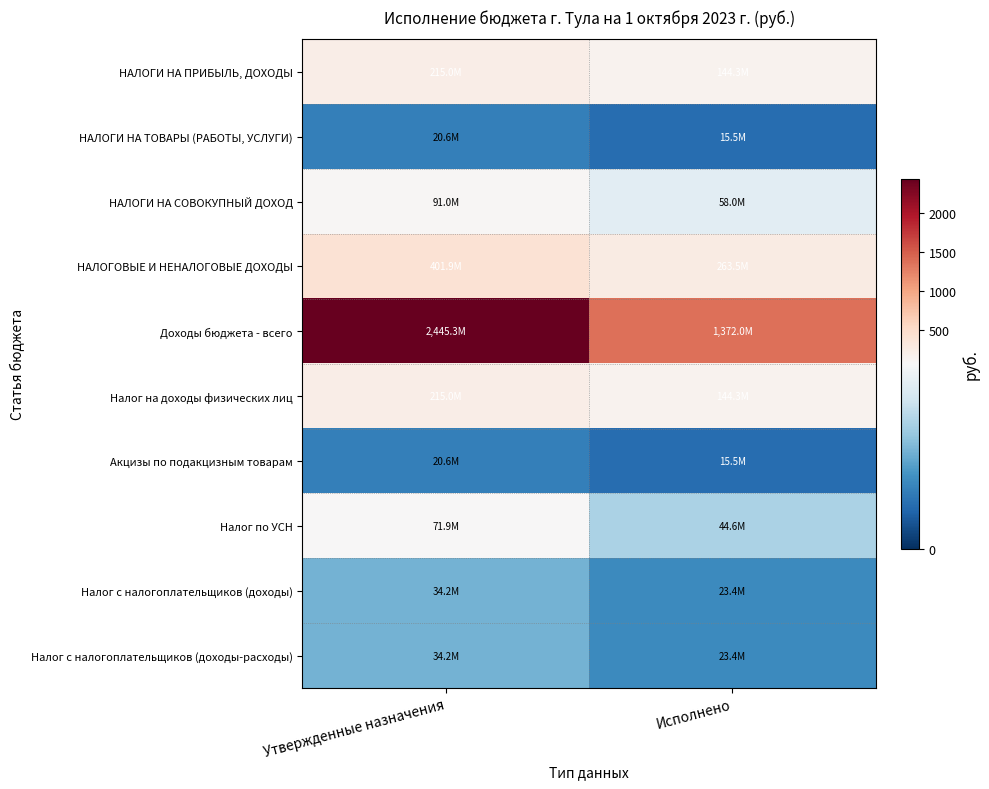

Which series has the largest total across all categories?

Доходы бюджета - всего